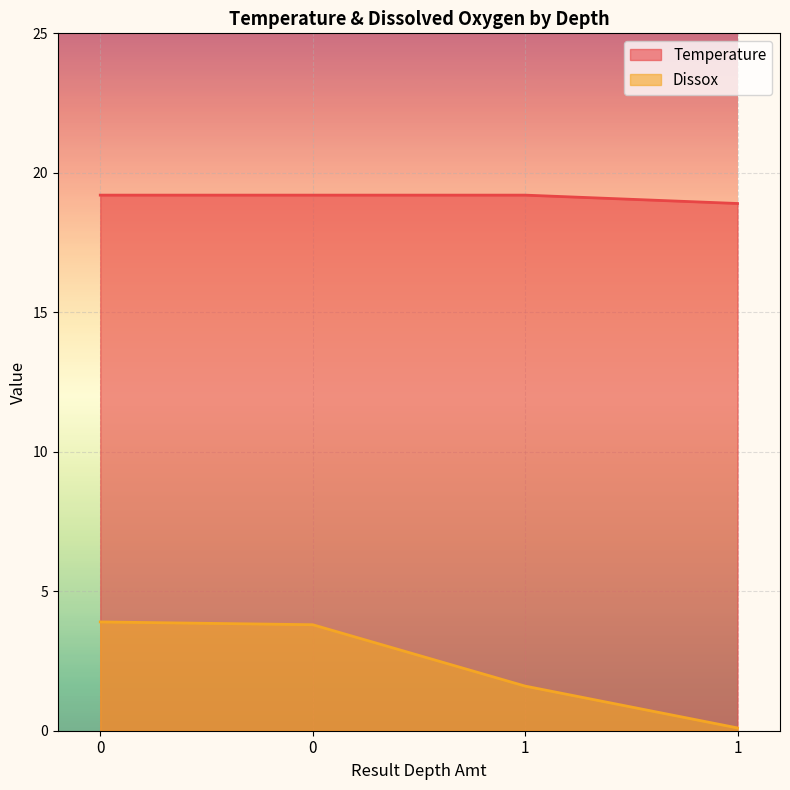

What is the difference between the Temperature values at 0 and 1?

0.3